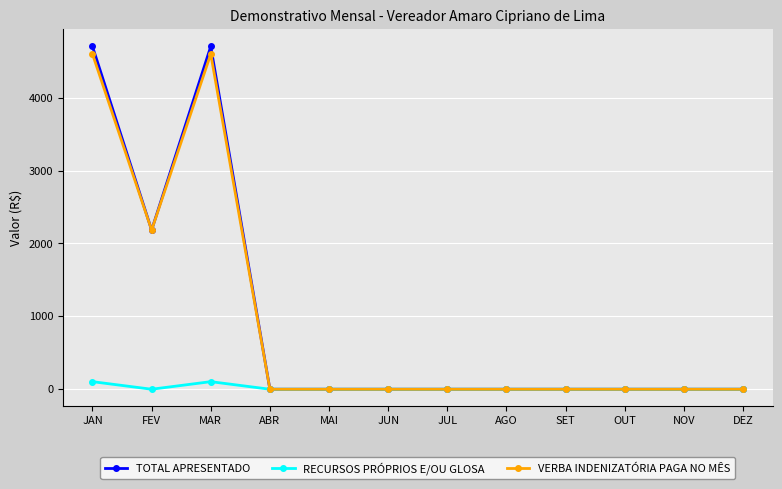

Is it true that TOTAL APRESENTADO equals 0 at MAI?

True